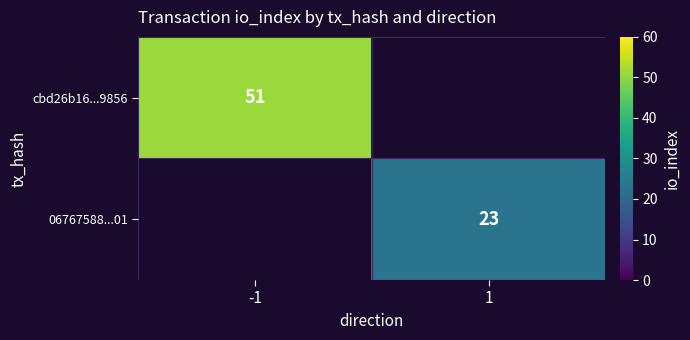

Is it true that cbd26b16...9856 equals 26.4 at -1?

False